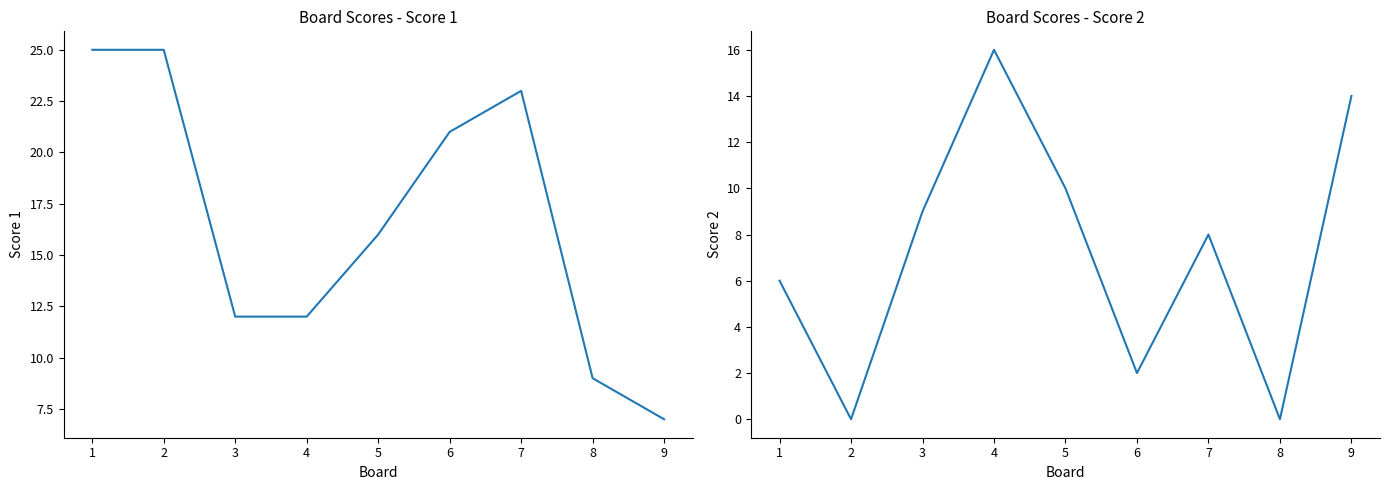

Read the Score 2 value at 5.

10